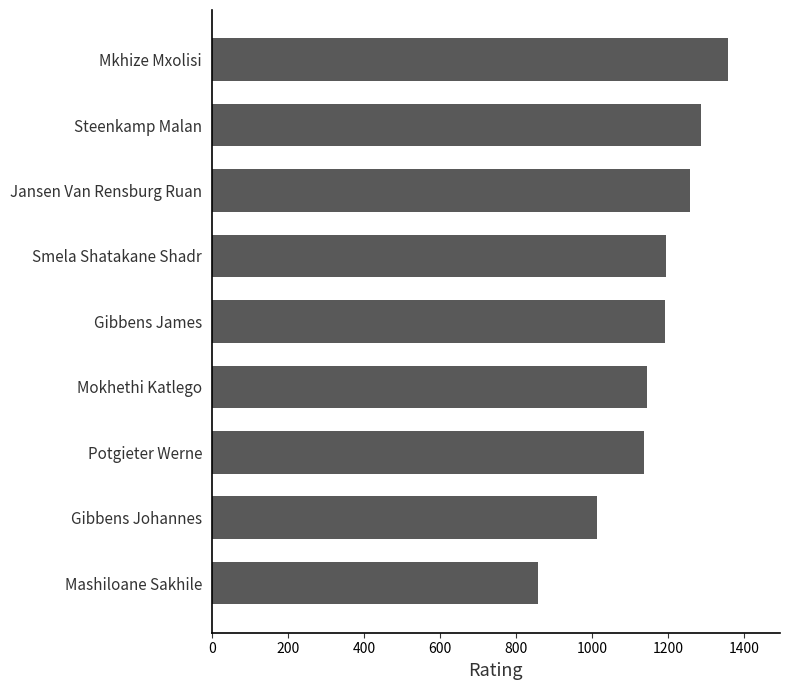

The chart shows a value of 412 at Gibbens Johannes. True or false?

False